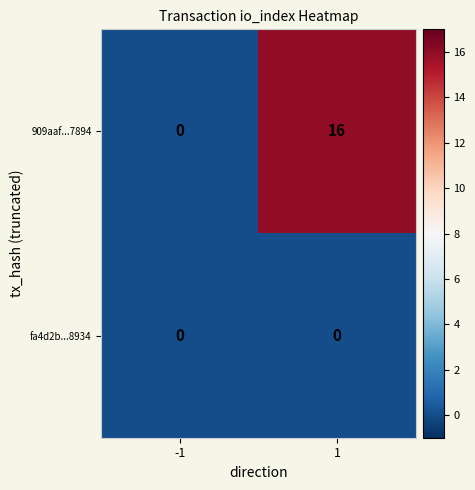

How many categories are shown in the chart?

2